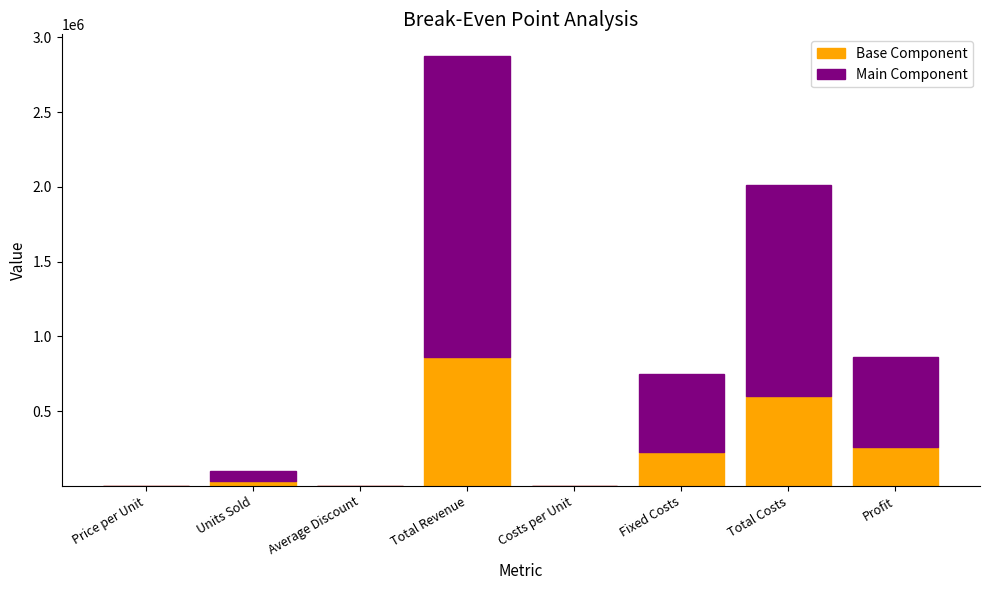

What is the maximum value for Base Component?

863100.0